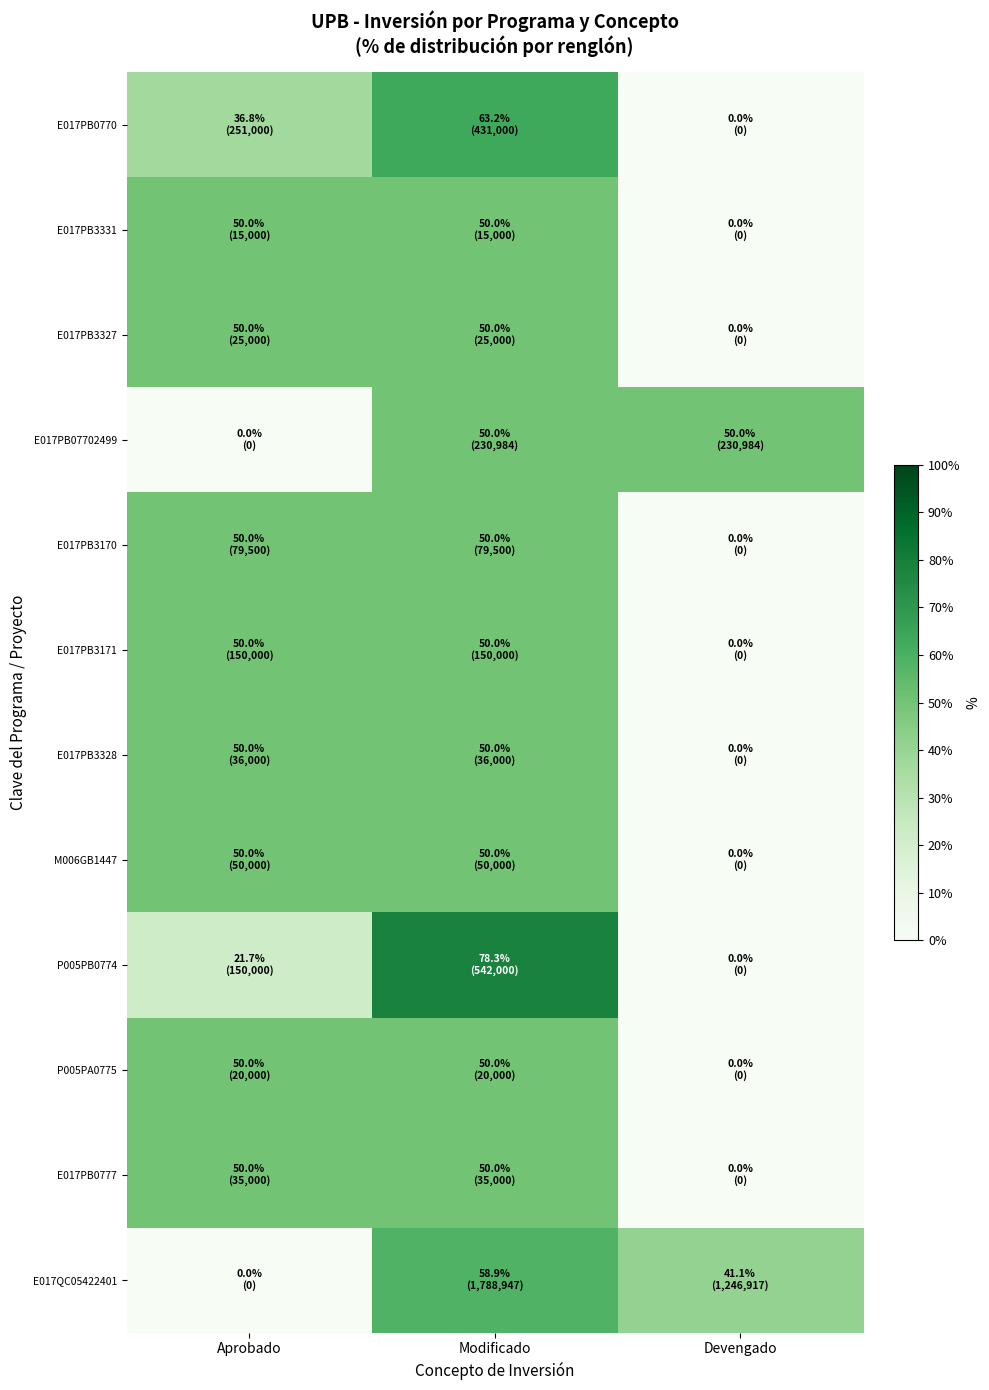

At which category is the sum across all series the highest?

Modificado